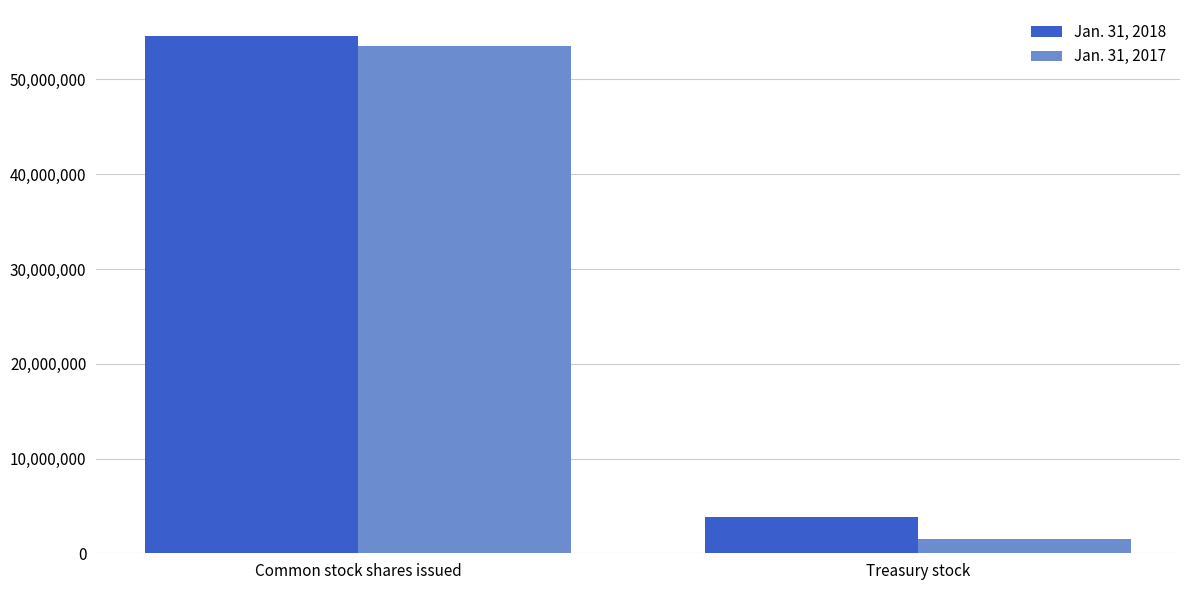

Are the bars horizontal?

No